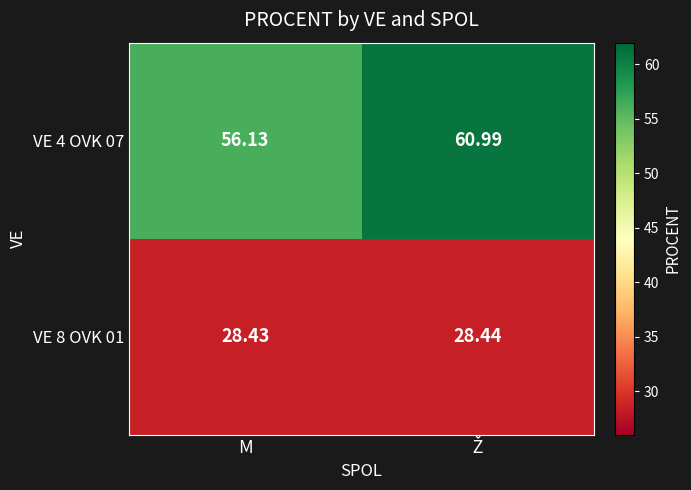

Which category has the lowest value in the VE 4 OVK 07 series?

M